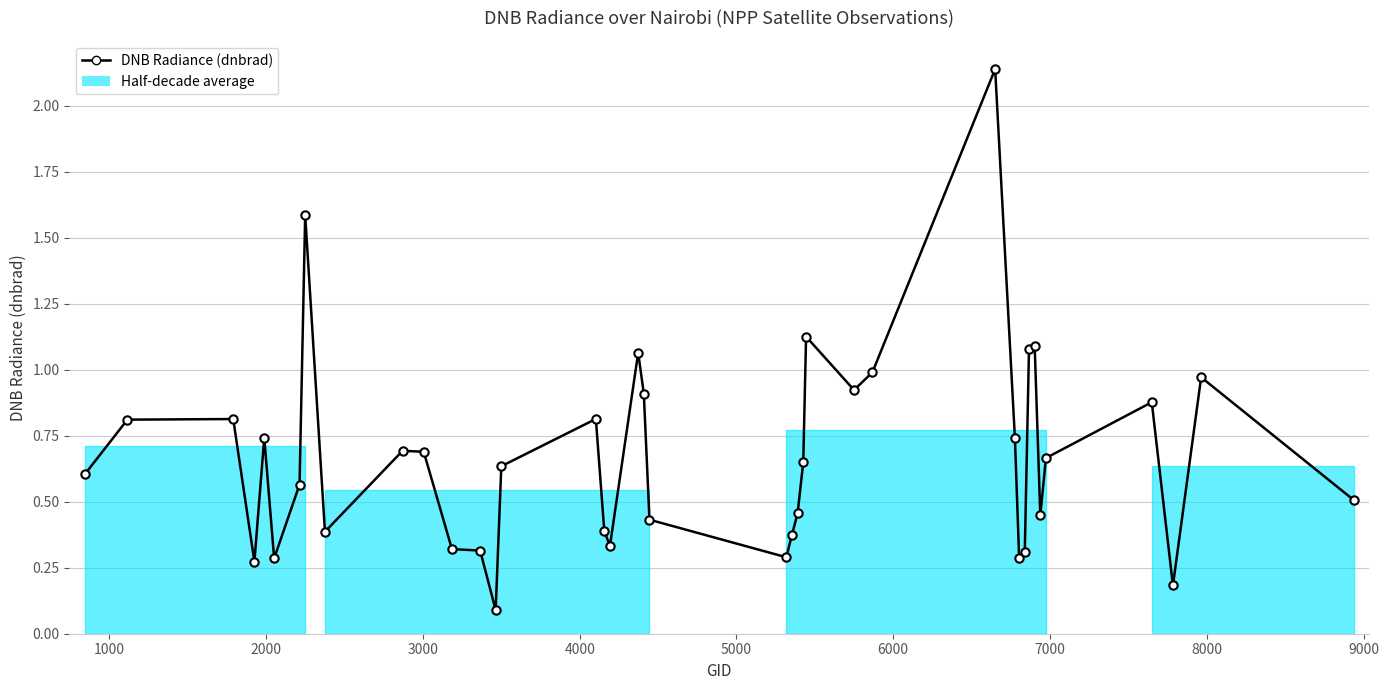

What is the difference between the maximum and minimum values?

2.0